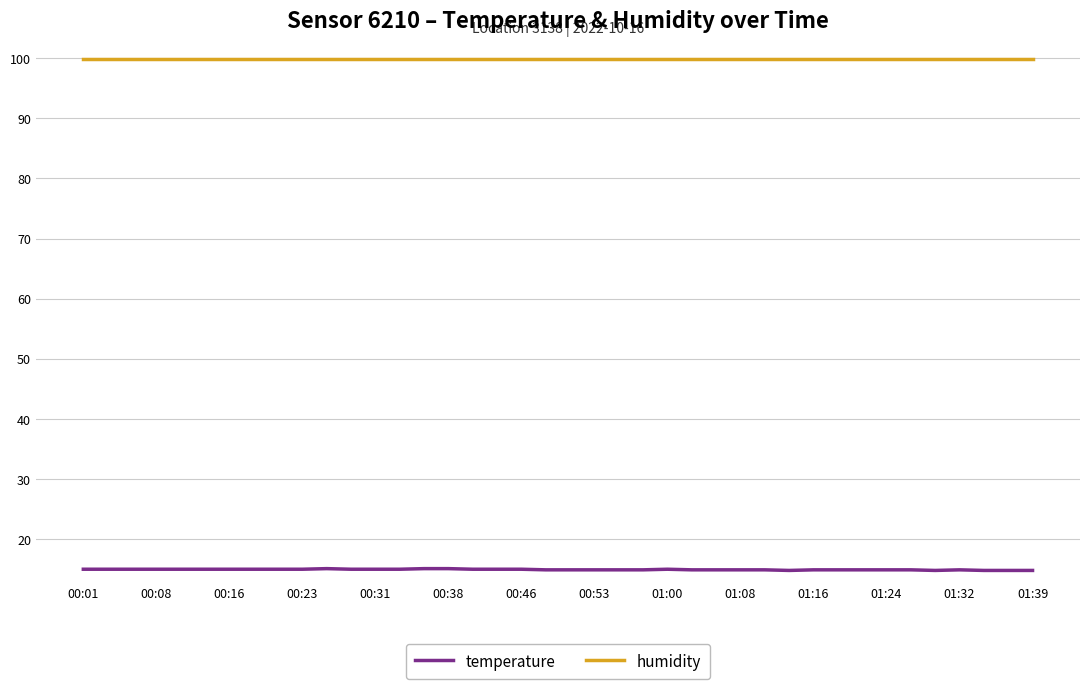

Which series has the largest range (max minus min)?

temperature